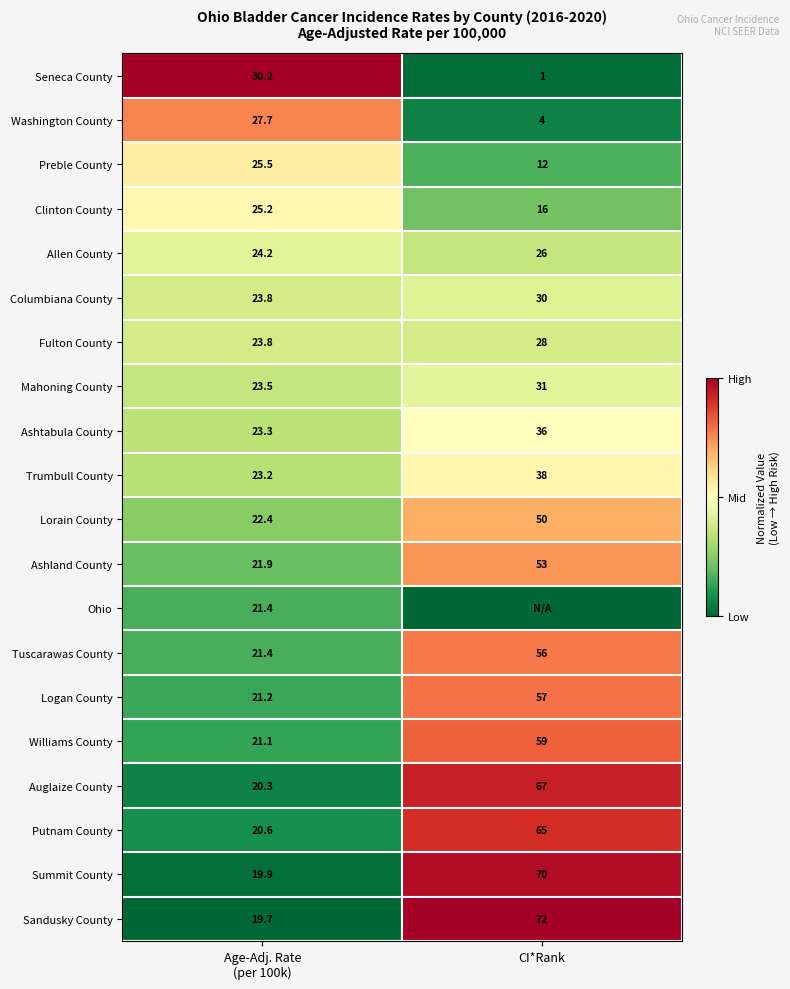

The Trumbull County series shows 38.0 at CI*Rank. True or false?

True